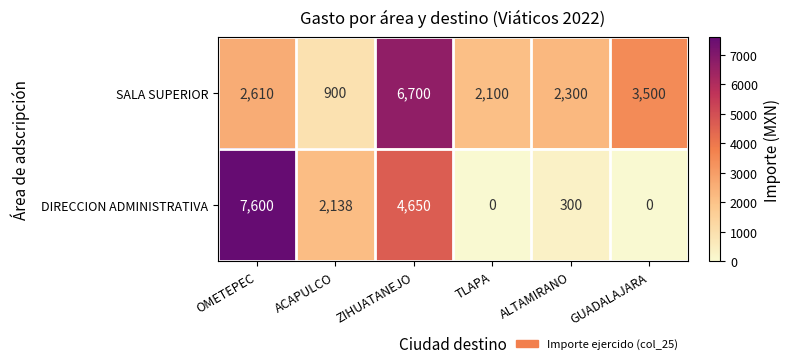

Which category has the highest value across all series?

OMETEPEC